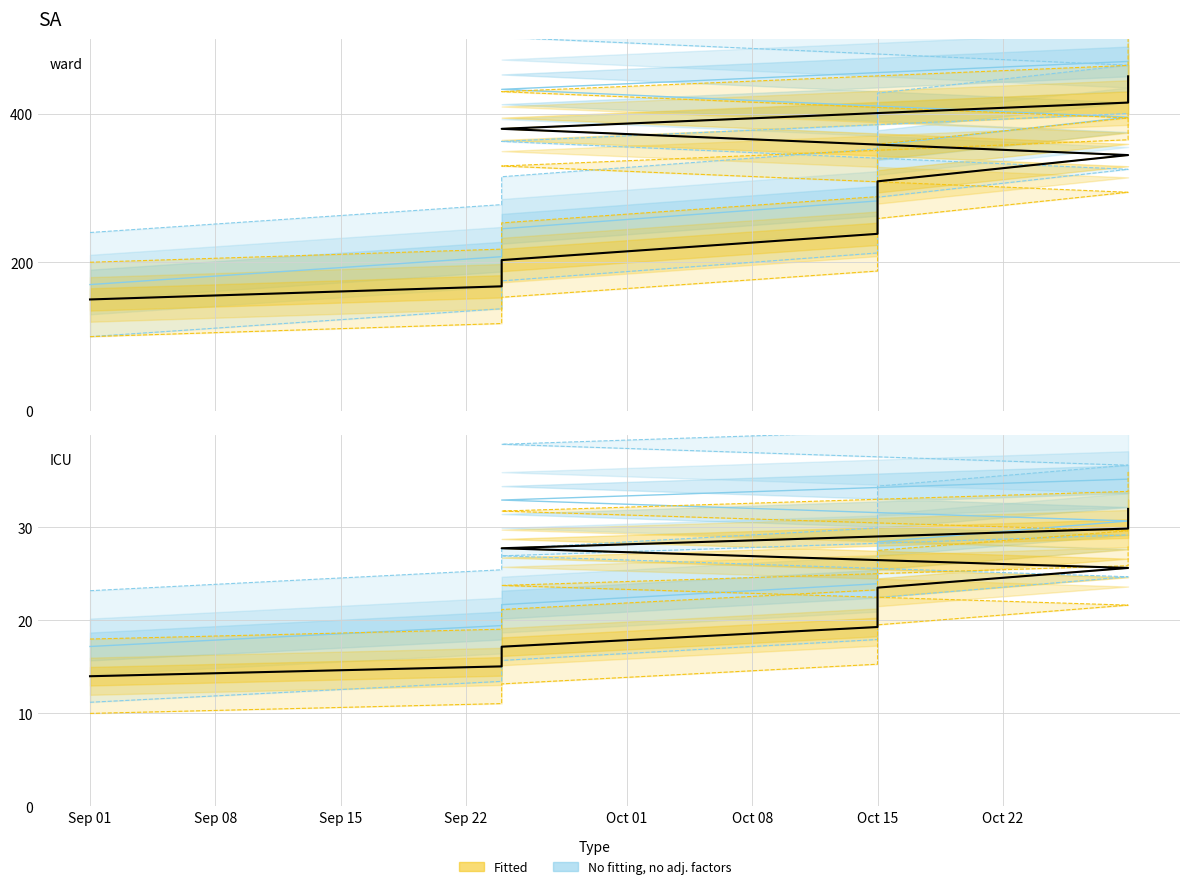

How many data points in Fitted are less than 23?

5